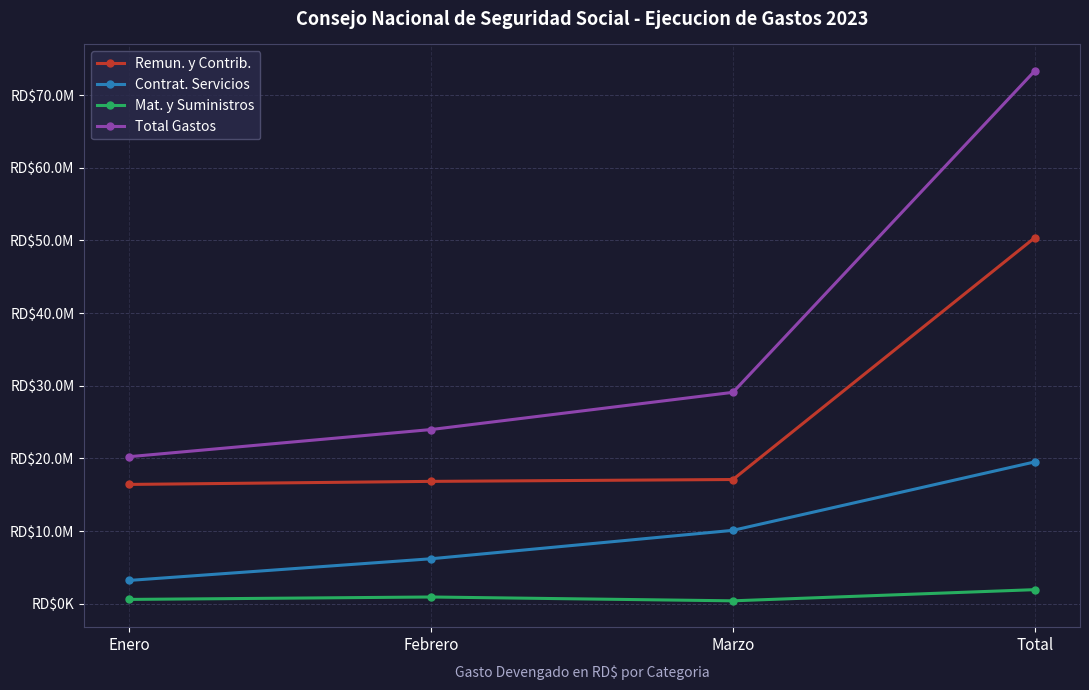

True or false: Contrat. Servicios and Remun. y Contrib. intersect in this chart.

False